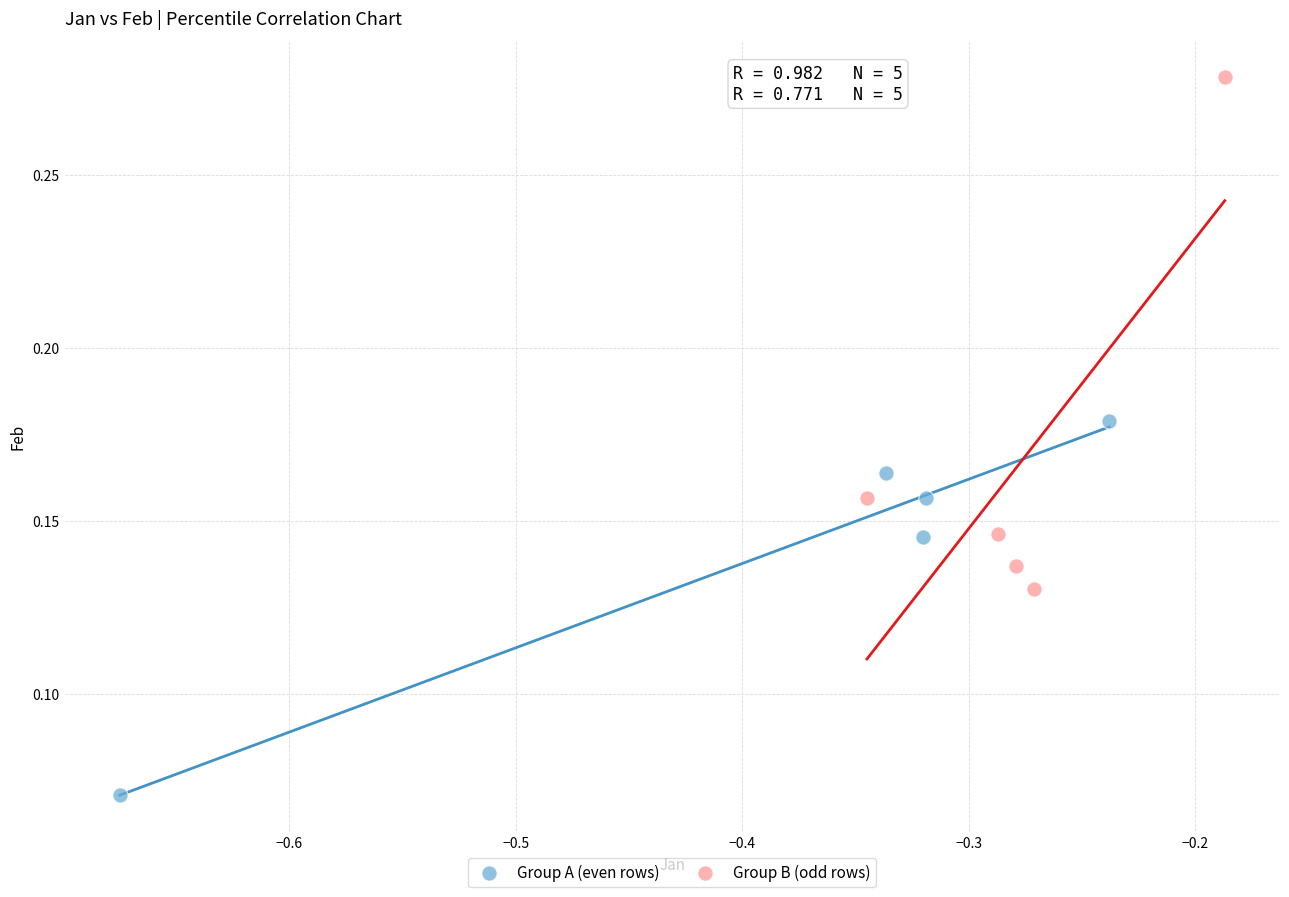

Which series reaches the maximum Y coordinate?

Group B (odd rows)